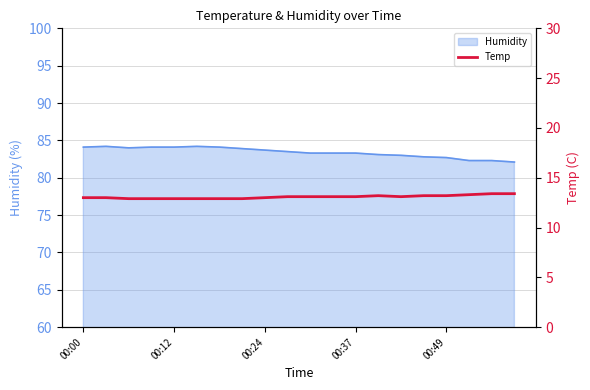

What is the lowest value of the Humidity series?

82.1